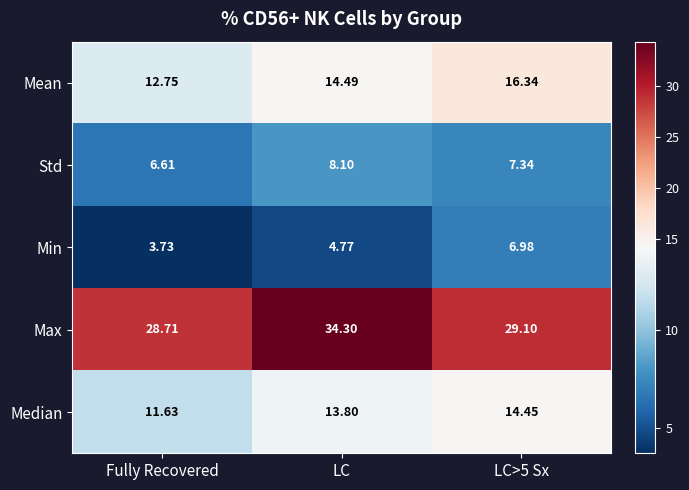

Which series has the largest total across all categories?

Max